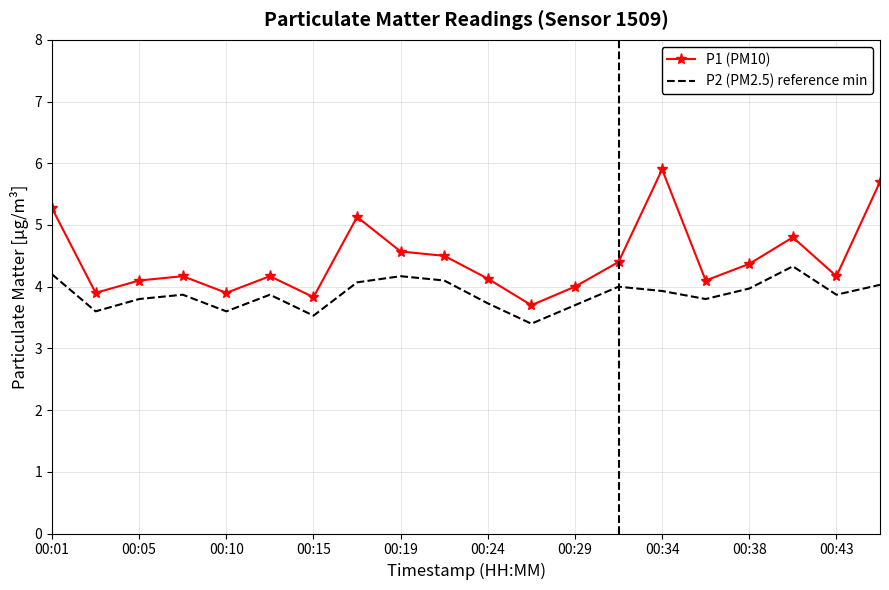

Which series has the largest range (max minus min)?

P1 (PM10)